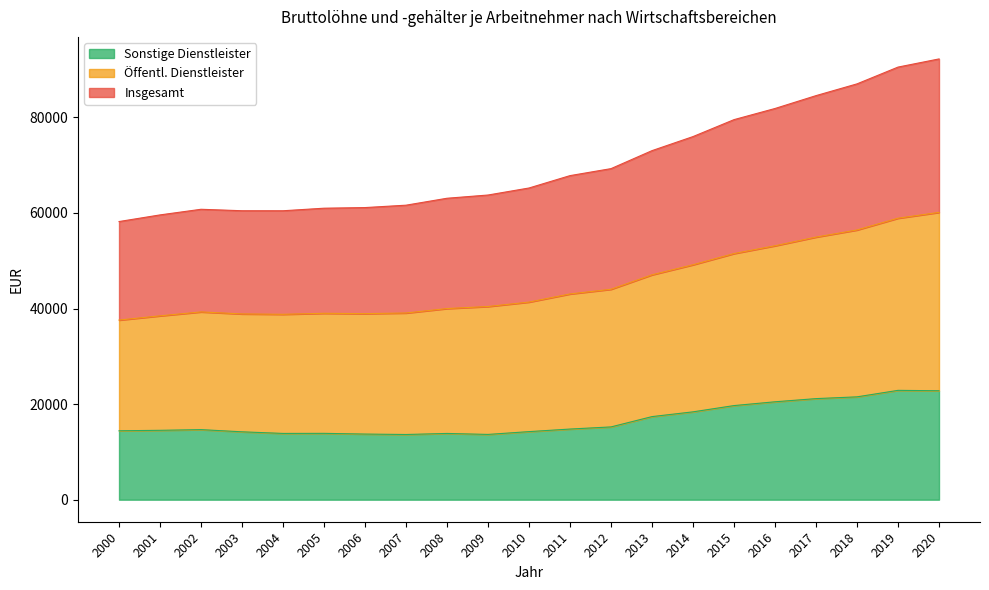

True or false: Sonstige Dienstleister and Öffentl. Dienstleister intersect in this chart.

False